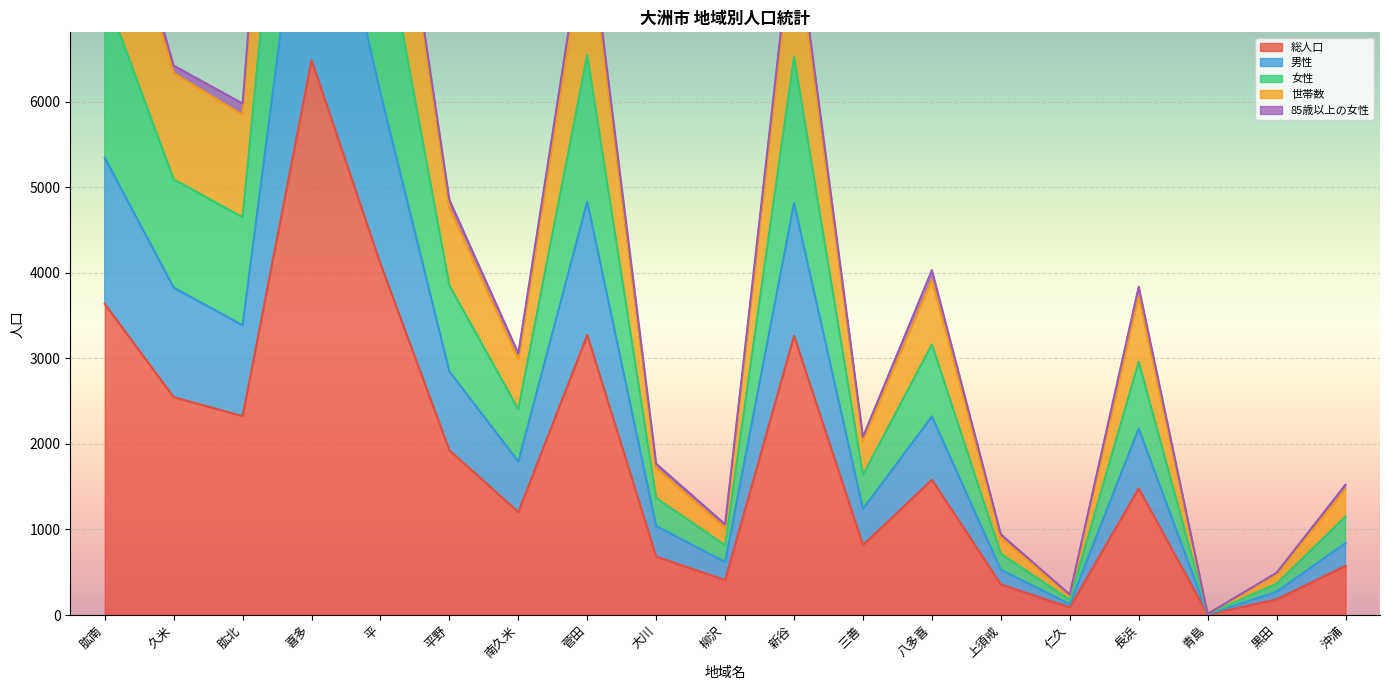

At which category does 男性 reach its first local valley?

肱北